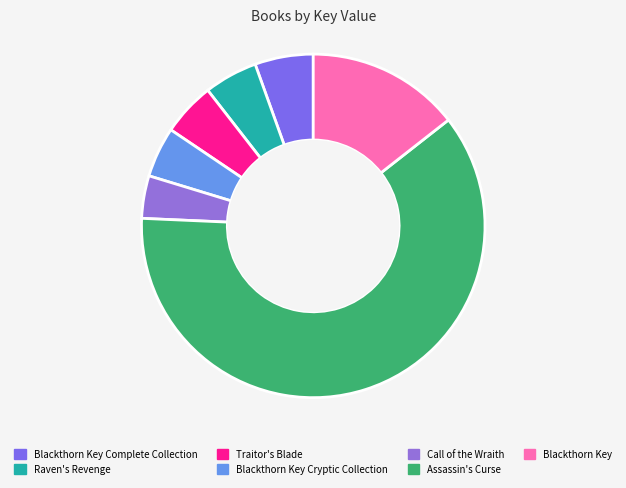

How many segments does this pie chart have?

7